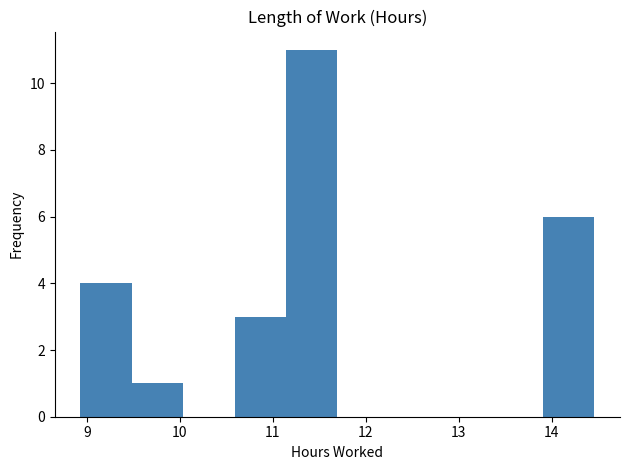

Which range on the x-axis has the tallest bar?

11.1 to 11.7